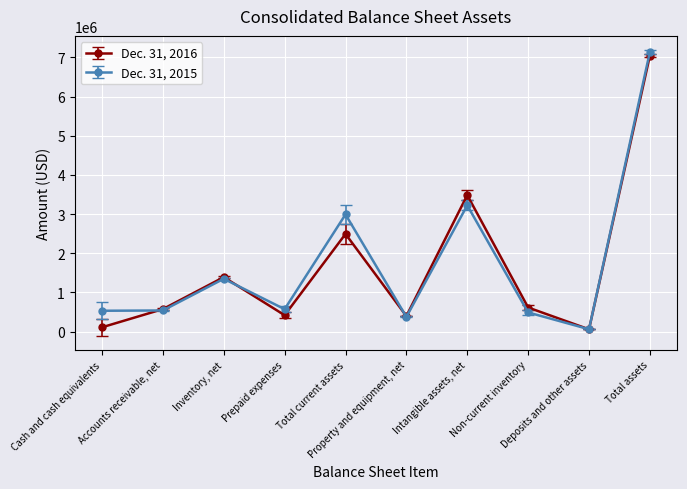

What is the lowest value of the Dec. 31, 2016 series?

58000